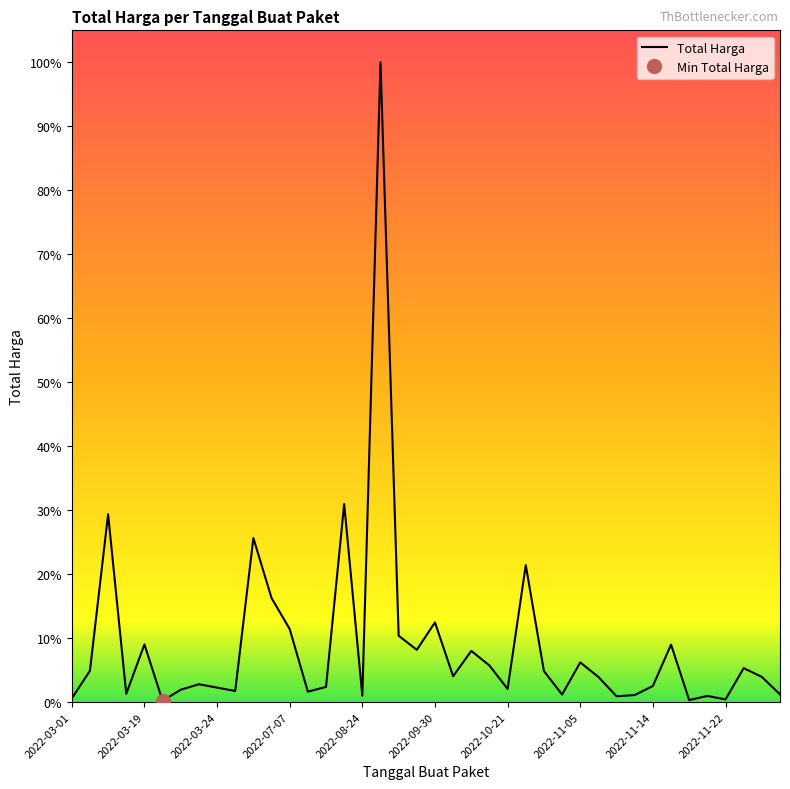

Where is the data nearest to the value 613538875?

2022-08-15